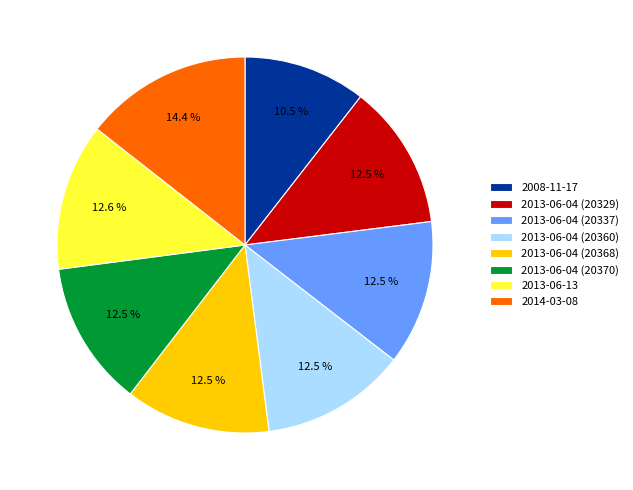

To the nearest percent, what is the combined percentage of 2013-06-04 (20360) and 2013-06-04 (20337)?

25%